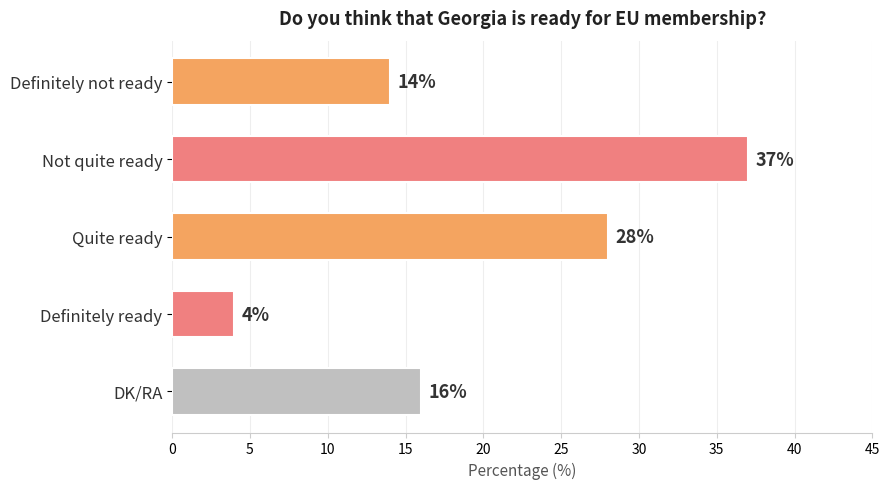

Rank the categories by value from lowest to highest.

Definitely ready, Definitely not ready, DK/RA, Quite ready, Not quite ready